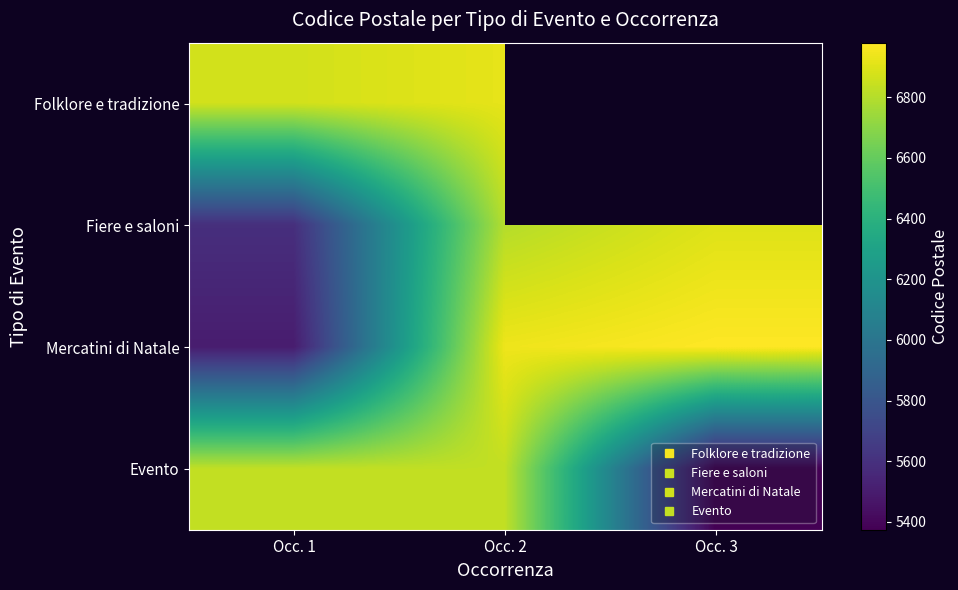

What is the average value of the Fiere e saloni series?

6430.0